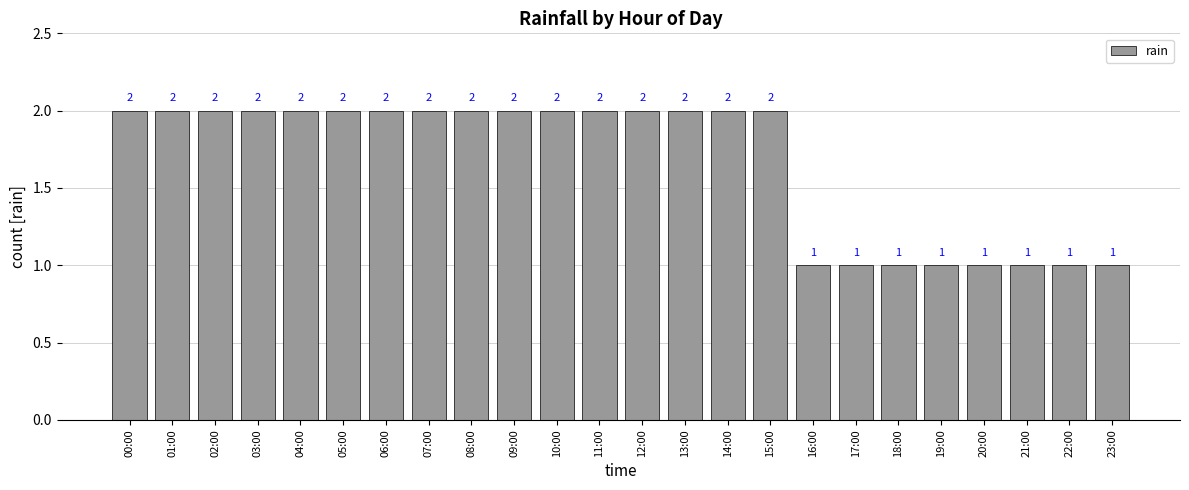

What is the difference between the values at 16:00 and 06:00?

1